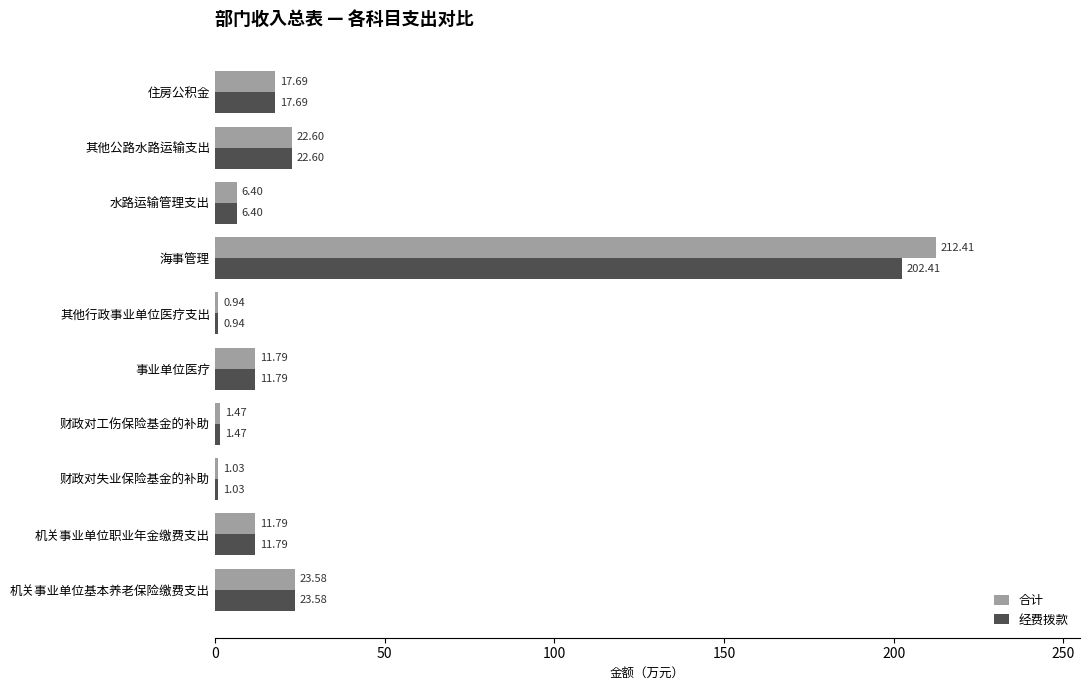

Where is 合计 nearest to the value 106?

机关事业单位基本养老保险缴费支出